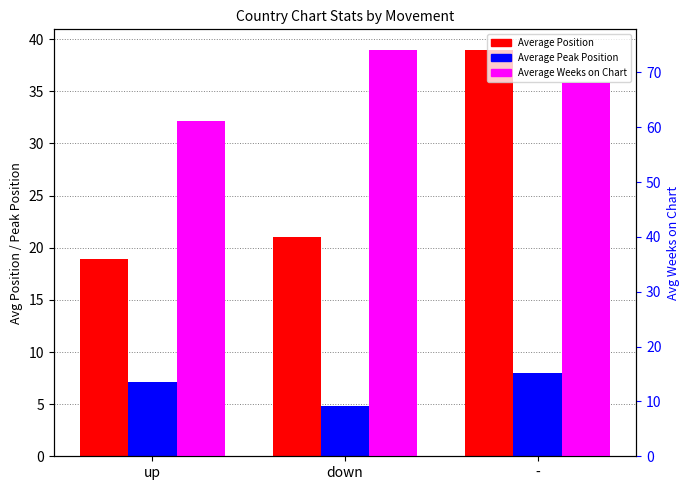

True or false: Average Position has a value of 18.9 at up.

True